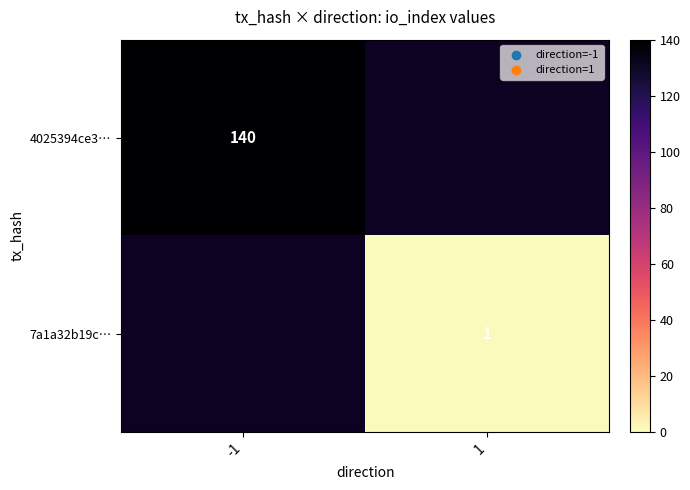

True or false: 4025394ce3… has a value of 140 at -1.

True